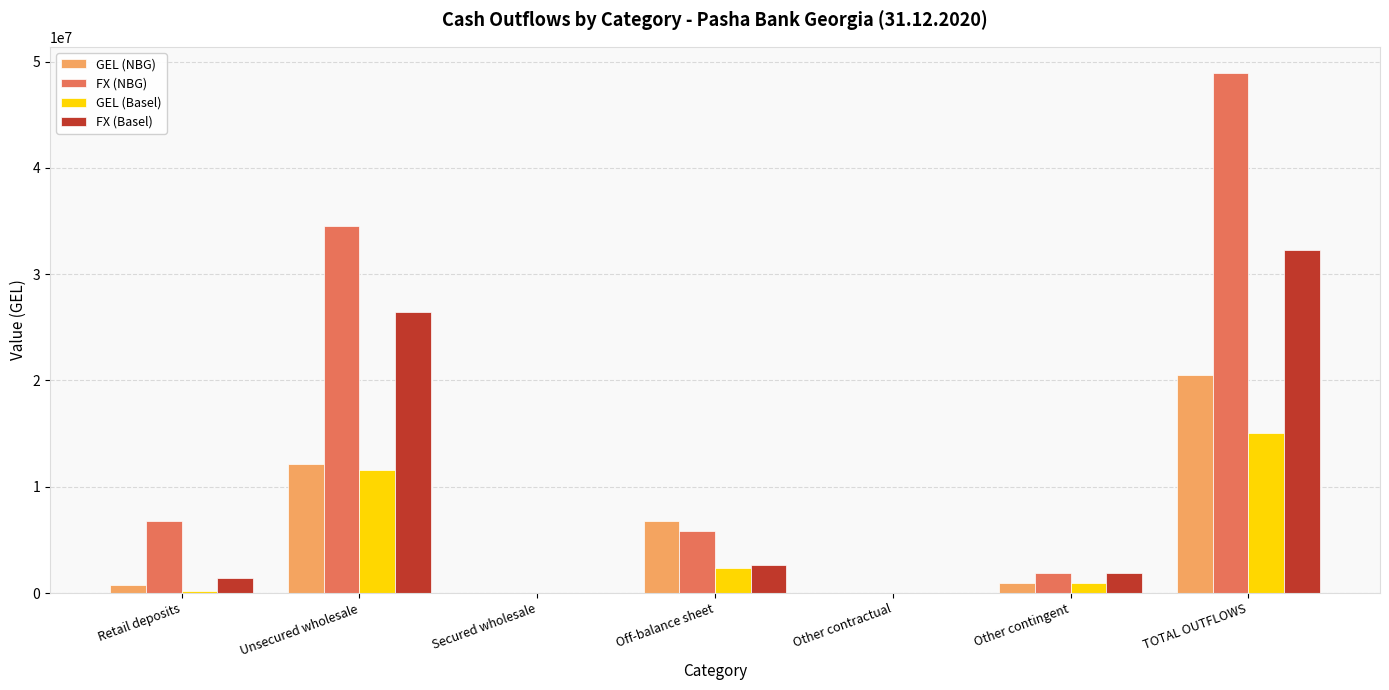

What is the sum of all GEL (Basel) values?

30041836.7